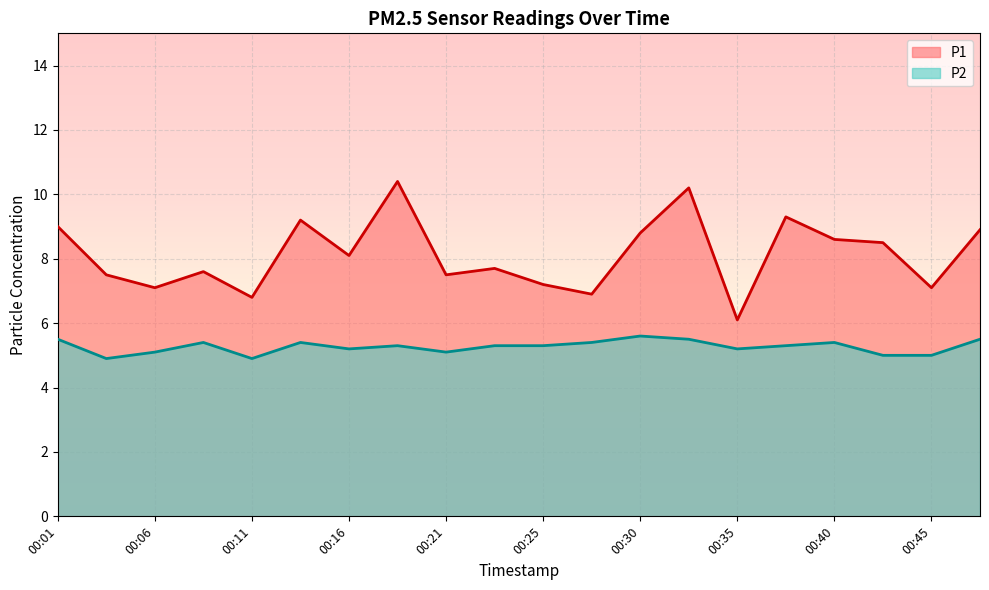

At how many categories does at least one series exceed 7?

17